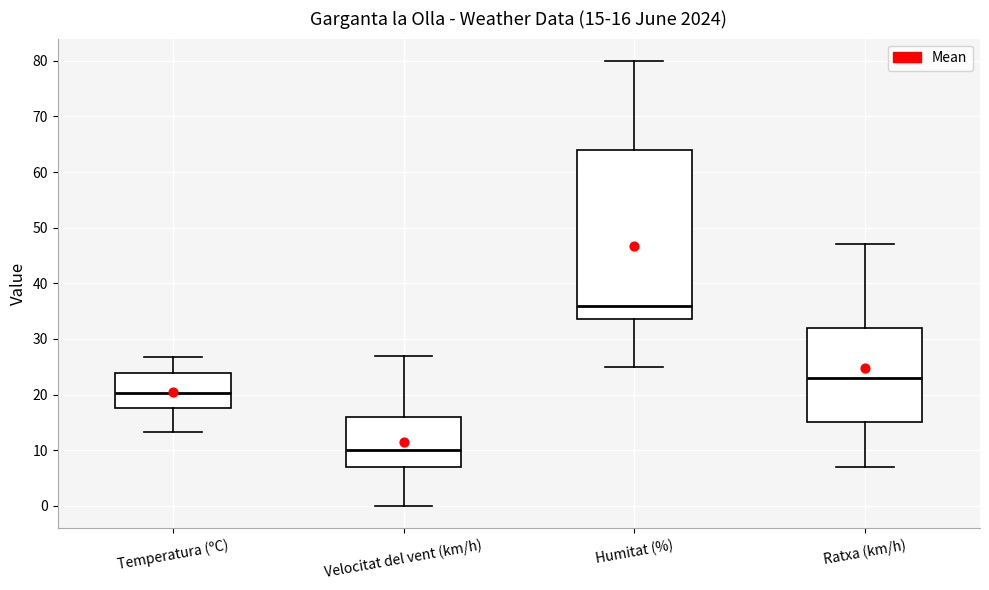

Which box is the tallest, from its lower edge to its upper edge?

Humitat (%)